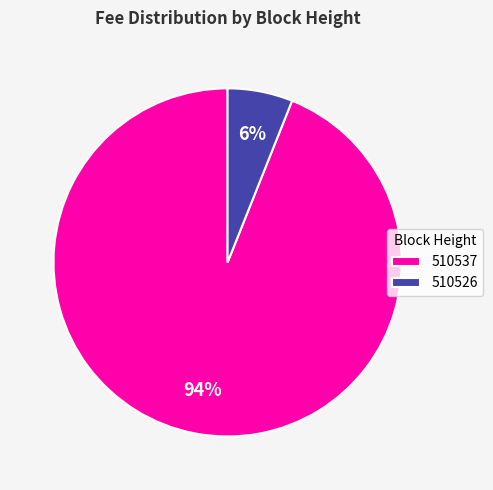

Which category has the biggest portion of the pie?

510537